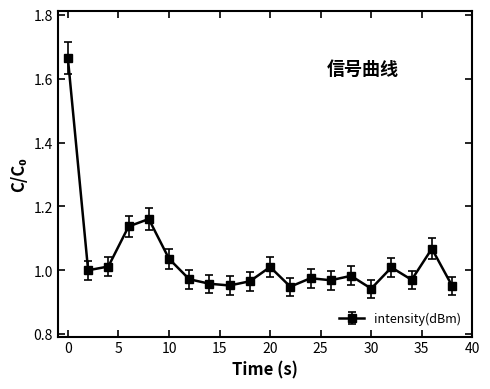

True or false: the data has more than 2 interior local peaks.

True